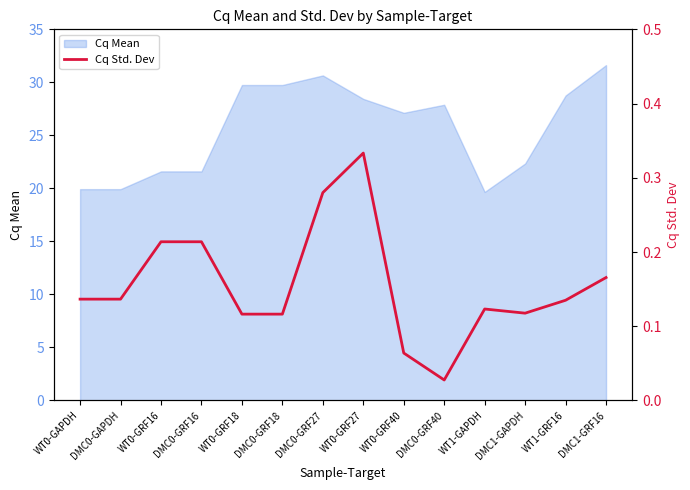

List the labels in order of value, largest first.

WT0-GRF27, DMC0-GRF27, WT0-GRF16, DMC0-GRF16, DMC1-GRF16, WT0-GAPDH, DMC0-GAPDH, WT1-GRF16, WT1-GAPDH, DMC1-GAPDH, WT0-GRF18, DMC0-GRF18, WT0-GRF40, DMC0-GRF40